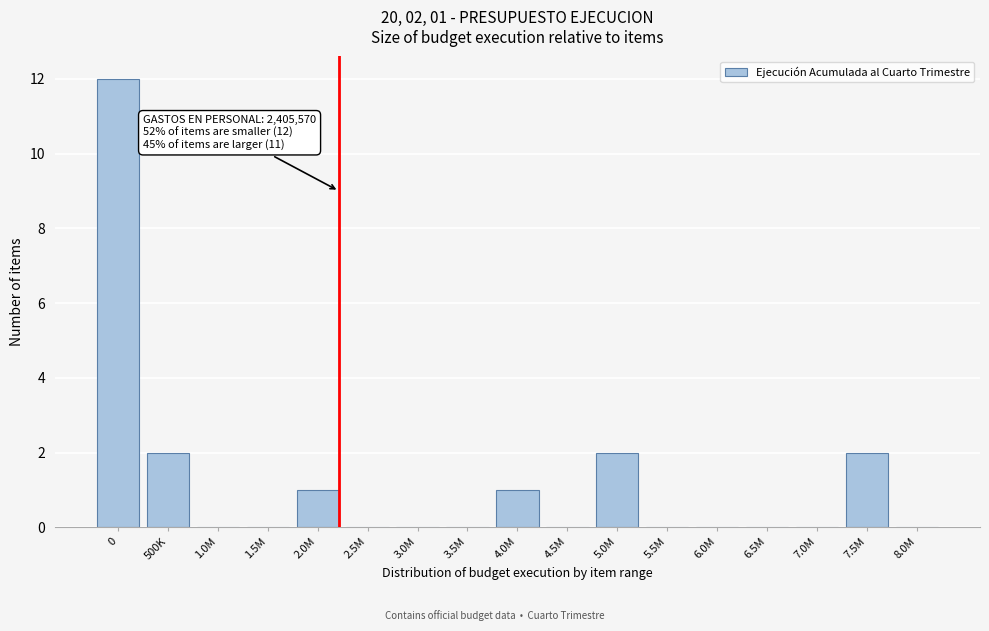

Reading left to right, what are all the values shown in this chart?

0=12	500K=2	1.0M=0	1.5M=0	2.0M=1	2.5M=0	3.0M=0	3.5M=0	4.0M=1	4.5M=0	5.0M=2	5.5M=0	6.0M=0	6.5M=0	7.0M=0	7.5M=2	8.0M=0